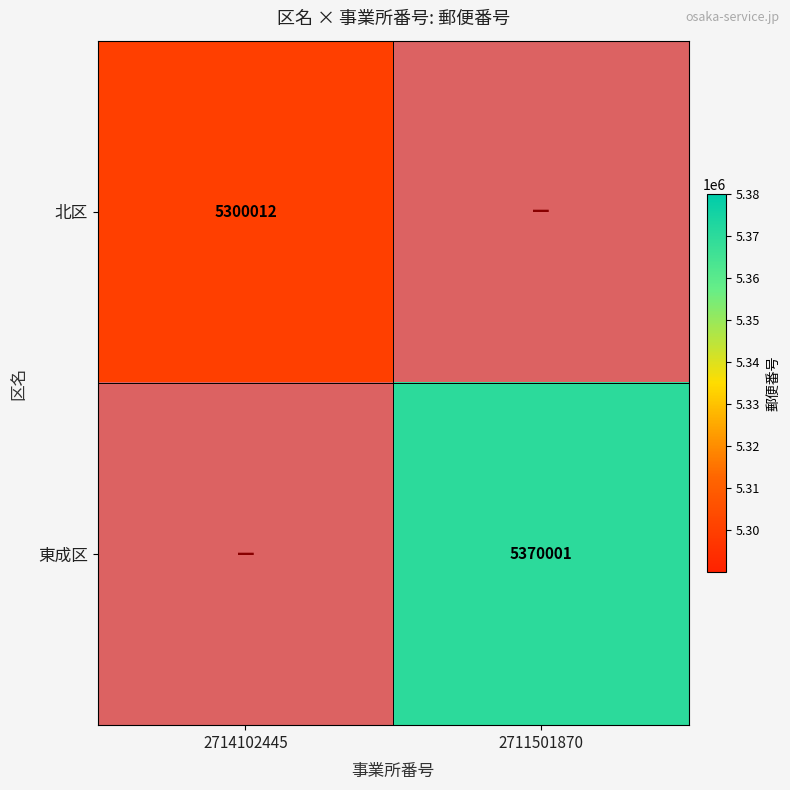

At how many categories does at least one series exceed 5342862?

1